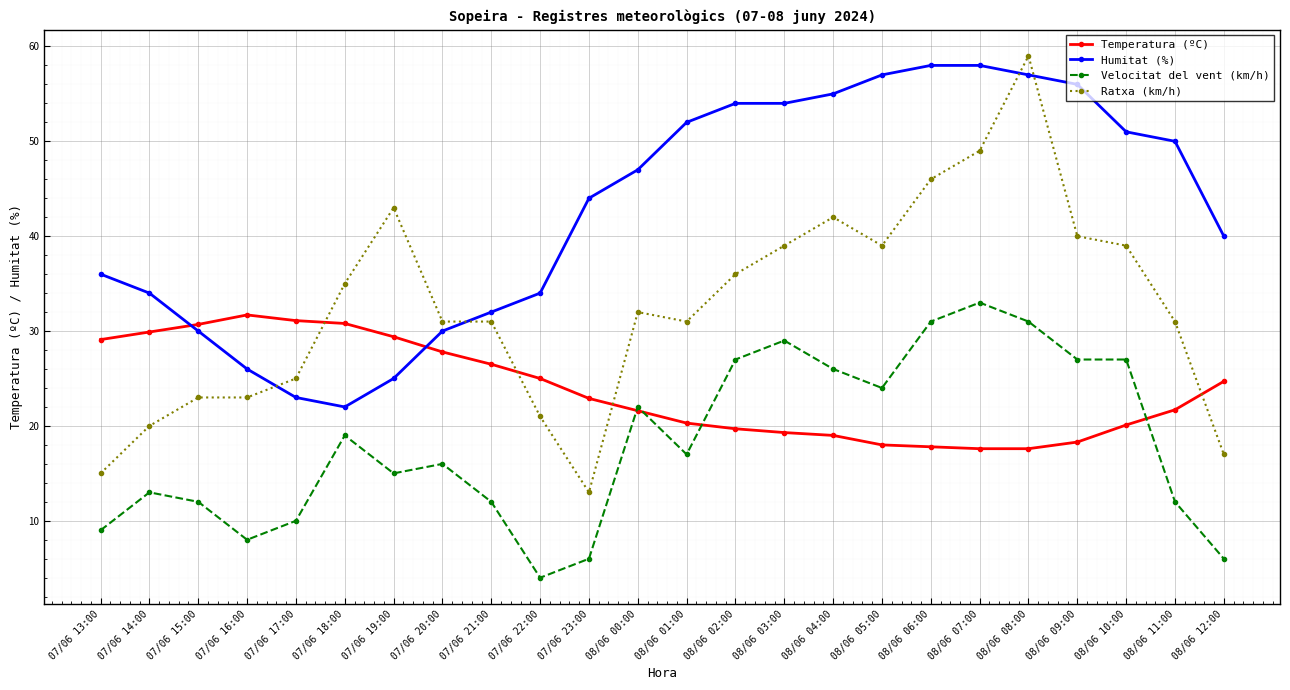

Rank the series by their average value, from lowest to highest.

Velocitat del vent (km/h), Temperatura (ºC), Ratxa (km/h), Humitat (%)